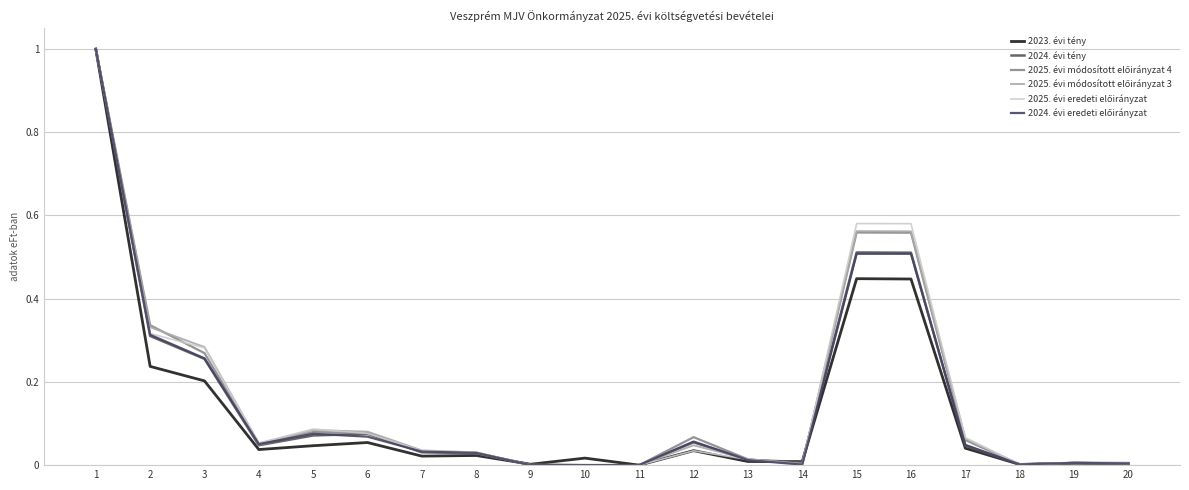

What is the difference between the 2025. évi módosított előirányzat 4 values at 16 and 19?

0.6